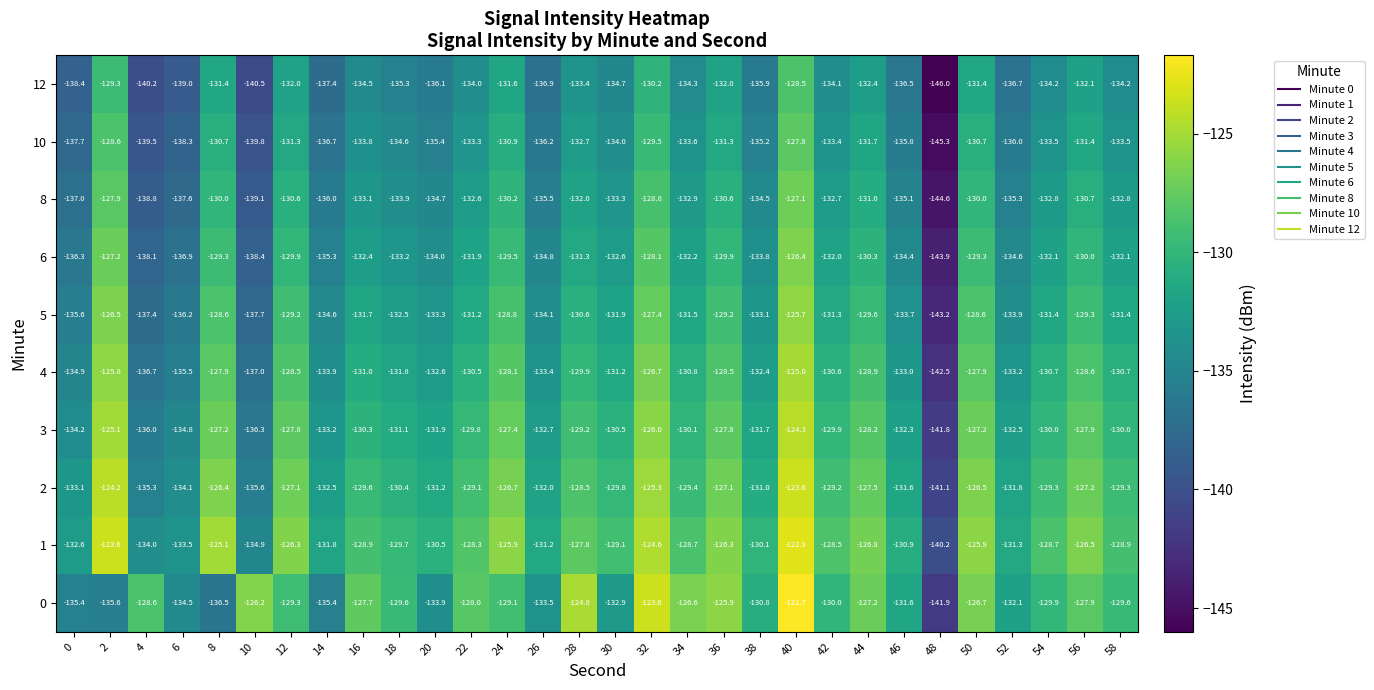

What is the spread (max minus min) of values at 44?

5.6